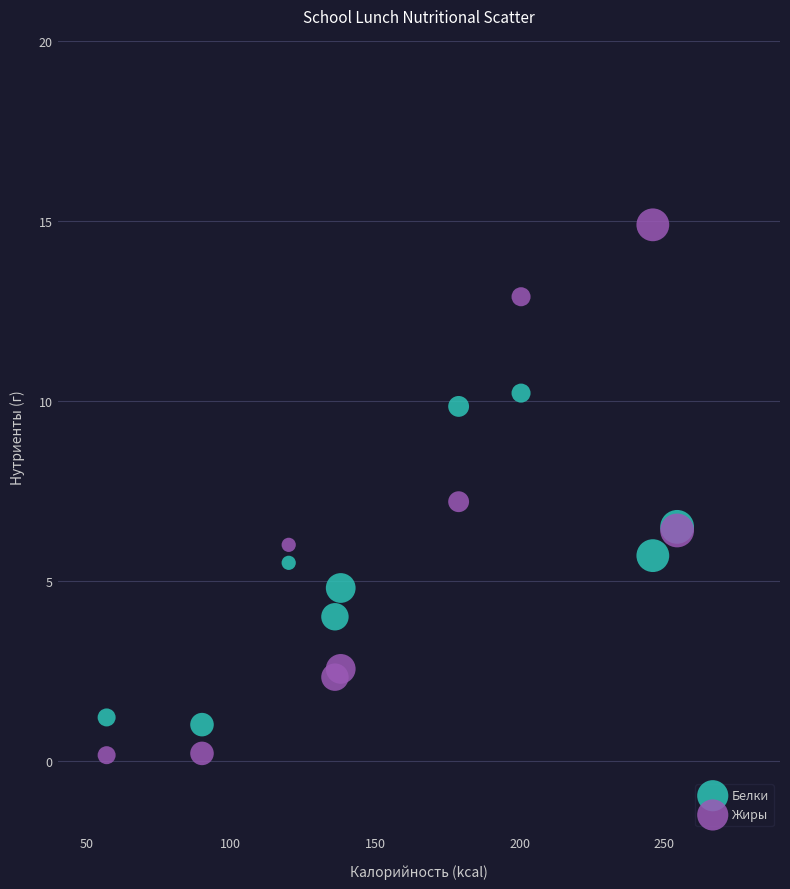

Which series reaches the maximum Y coordinate?

Жиры